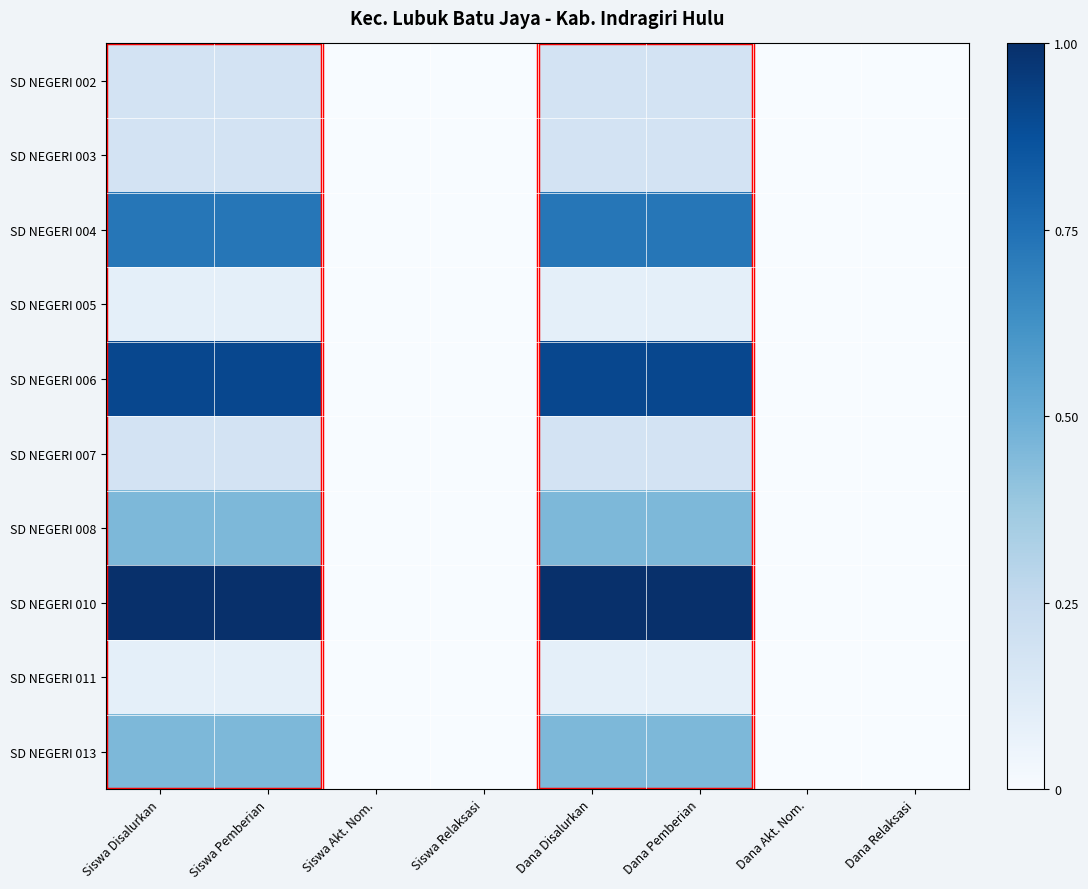

At which category is the sum across all series the highest?

Siswa Disalurkan